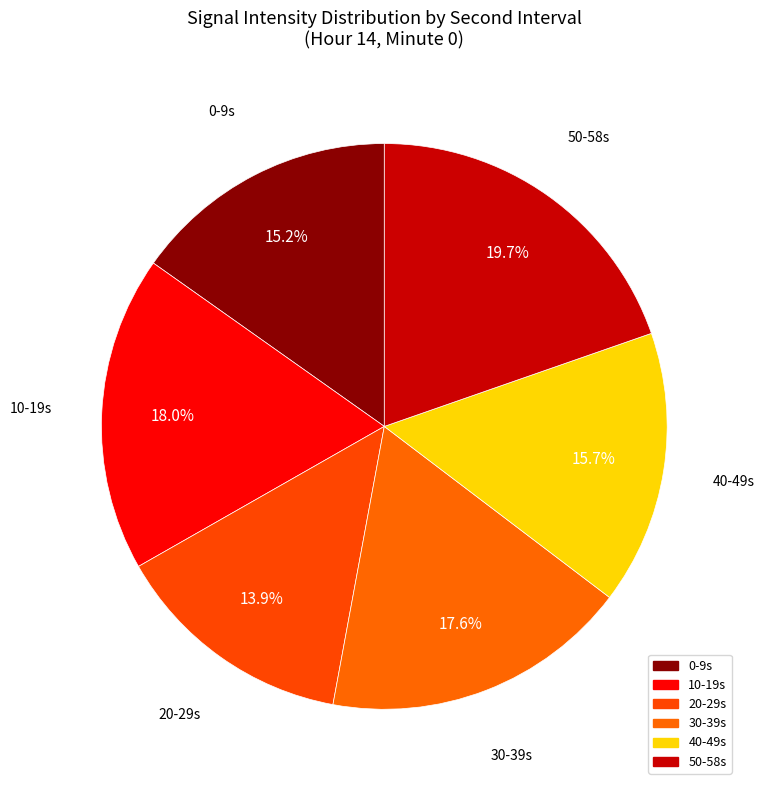

Count the number of slices in the pie.

6